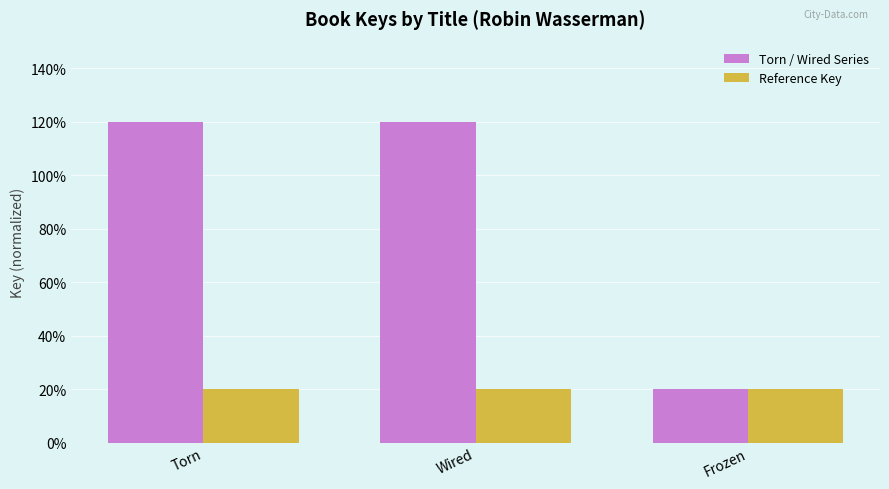

Read the Torn / Wired Series value at Torn, to the nearest 10.

120